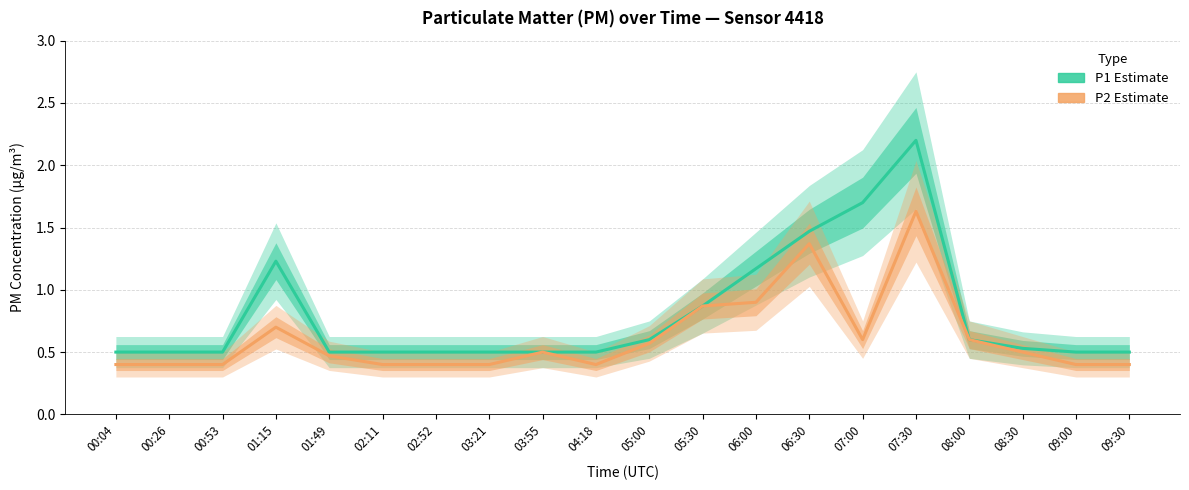

True or false: P1 (PM2.5 proxy) has more than 1 points higher than both neighbors.

True